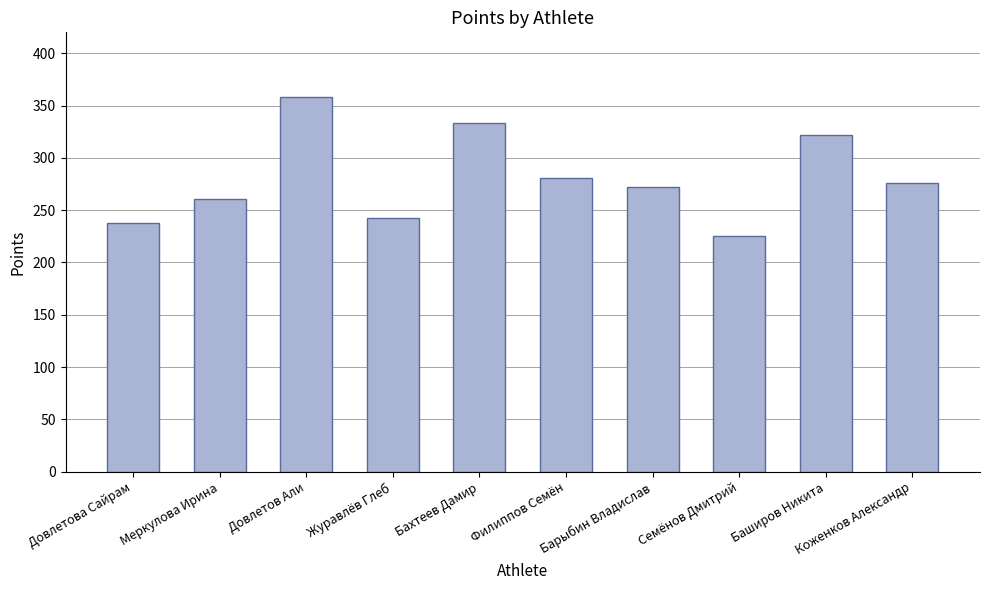

What is the average value?

280.9